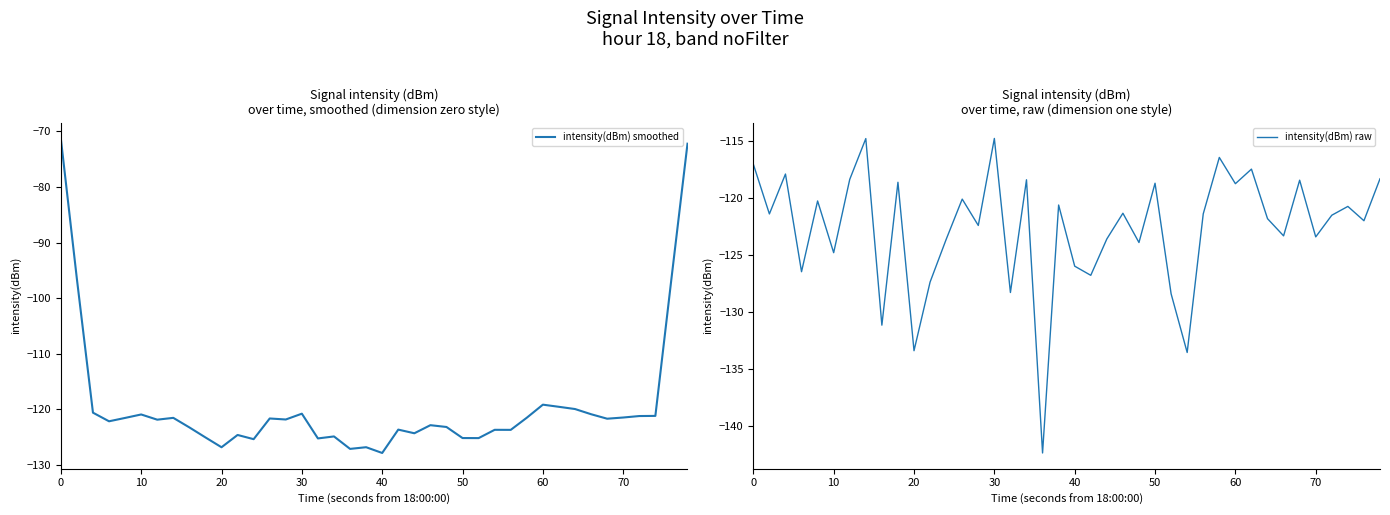

Reading left to right, list all the values displayed in this chart.

intensity(dBm) smoothed: -71.3	-96.6	-120.6	-122.2	-121.6	-120.9	-121.9	-121.6	-123.3	-125.1	-126.8	-124.6	-125.4	-121.7	-121.8	-120.8	-125.3	-124.9	-127.1	-126.8	-127.9	-123.7	-124.3	-122.9	-123.2	-125.2	-125.2	-123.7	-123.7	-121.5	-119.2	-119.6	-120.0	-120.9	-121.7	-121.5	-121.2	-121.2	-96.5	-72.2
intensity(dBm) raw: -117.0	-121.4	-117.9	-126.5	-120.3	-124.8	-118.4	-114.8	-131.2	-118.6	-133.4	-127.4	-123.6	-120.1	-122.4	-114.8	-128.3	-118.4	-142.4	-120.6	-126.0	-126.8	-123.6	-121.3	-123.9	-118.7	-128.4	-133.6	-121.4	-116.4	-118.8	-117.5	-121.8	-123.3	-118.4	-123.4	-121.5	-120.7	-122.0	-118.3